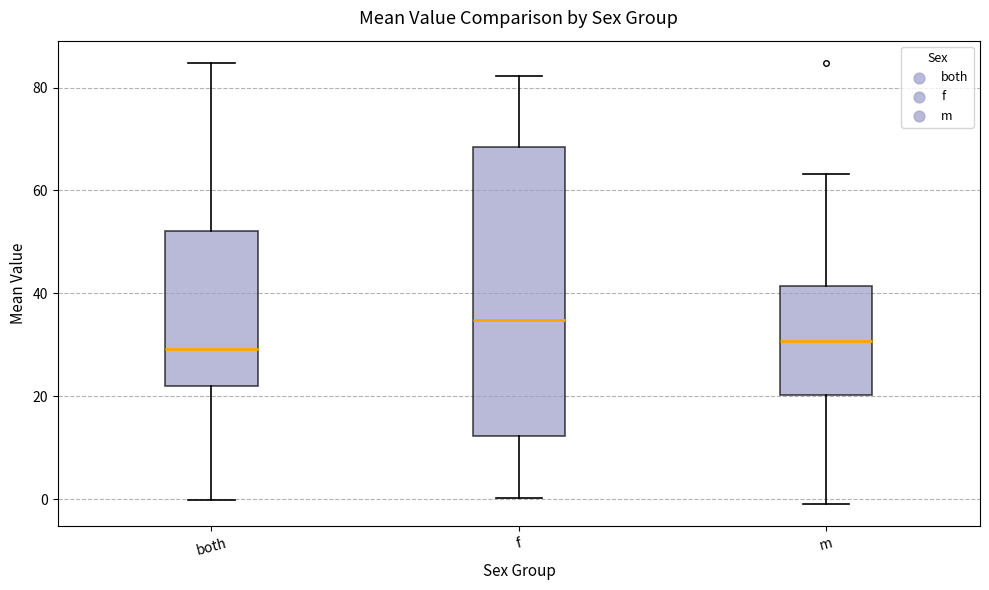

Reading left to right, transcribe this box plot: for each box, give where its median line is, the range the box spans, and where its two whiskers end, as read against the y-axis. The values are not printed on the chart, so give them approximately, as read against the axis.

both: median 30, box 22 to 52, whiskers 0 to 84
f: median 34, box 12 to 68, whiskers 0 to 82
m: median 30, box 20 to 42, whiskers 0 to 64